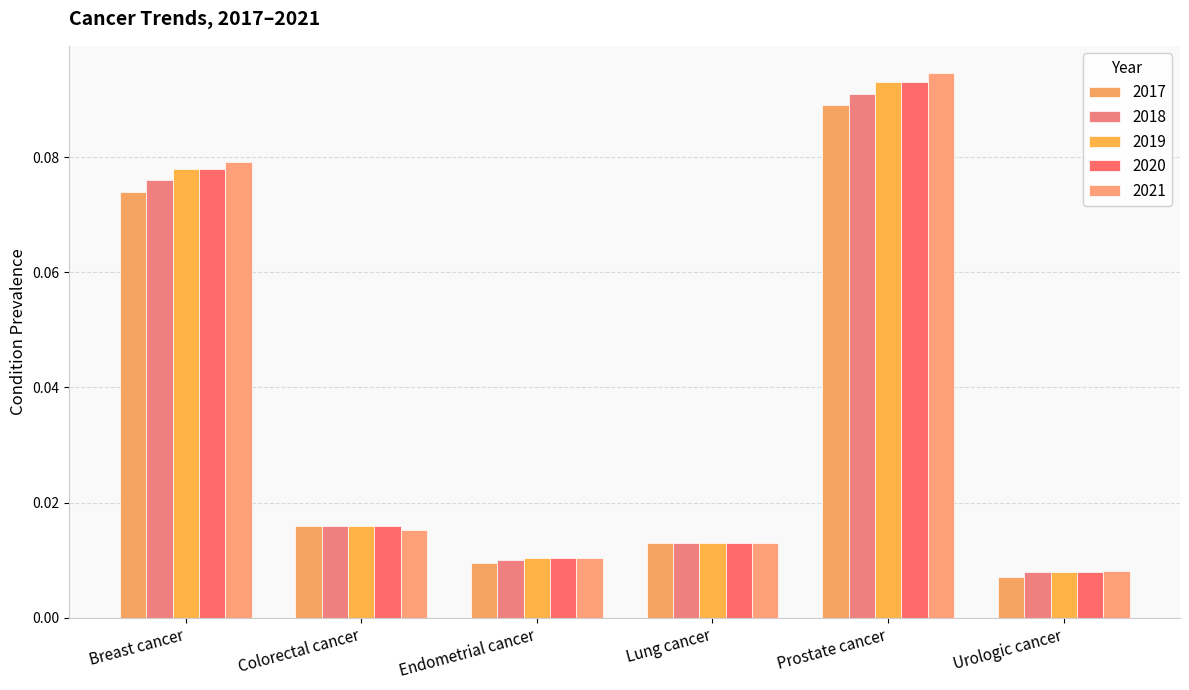

Where is 2018 nearest to the value 0?

Urologic cancer